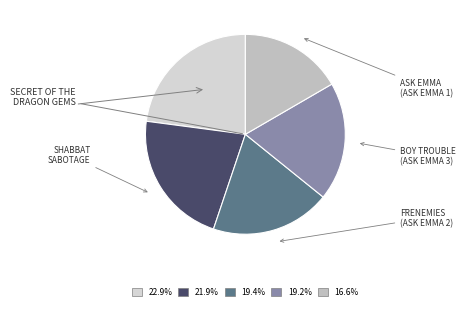

To the nearest percent, what is the average slice percentage?

20%